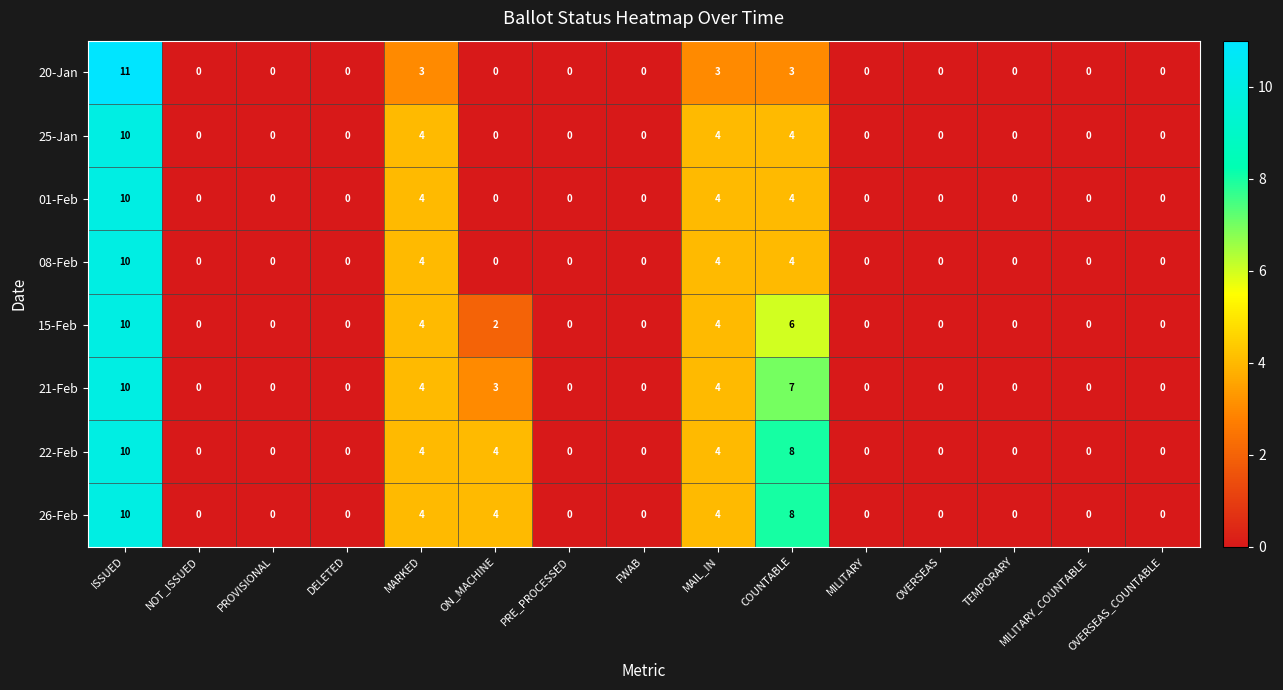

Which category has the highest value in the 01-Feb series?

ISSUED